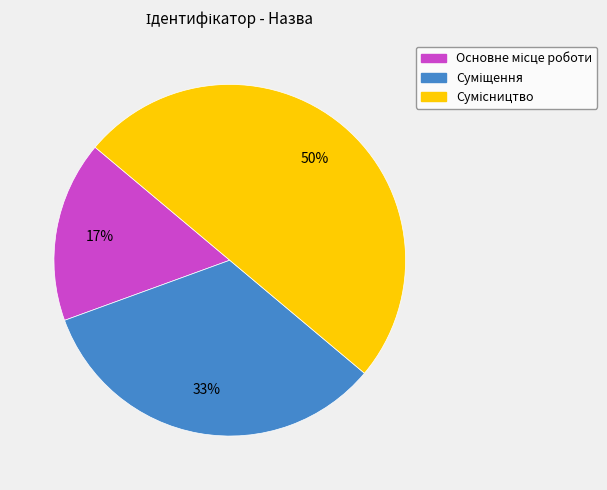

How many segments does this pie chart have?

3